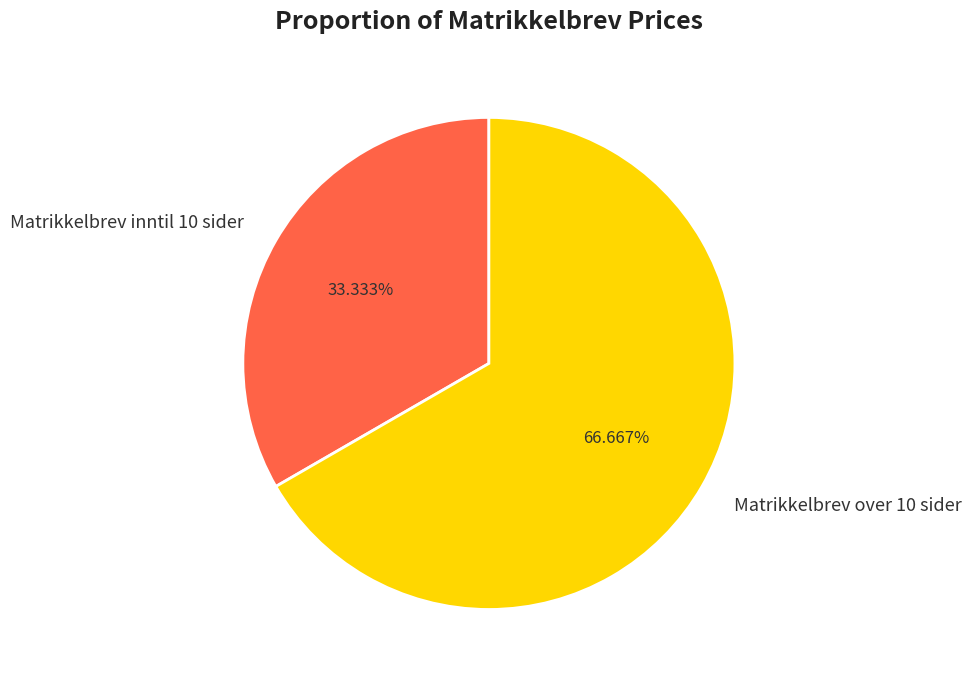

To the nearest percent, what is the combined percentage of Matrikkelbrev inntil 10 sider and Matrikkelbrev over 10 sider?

100%